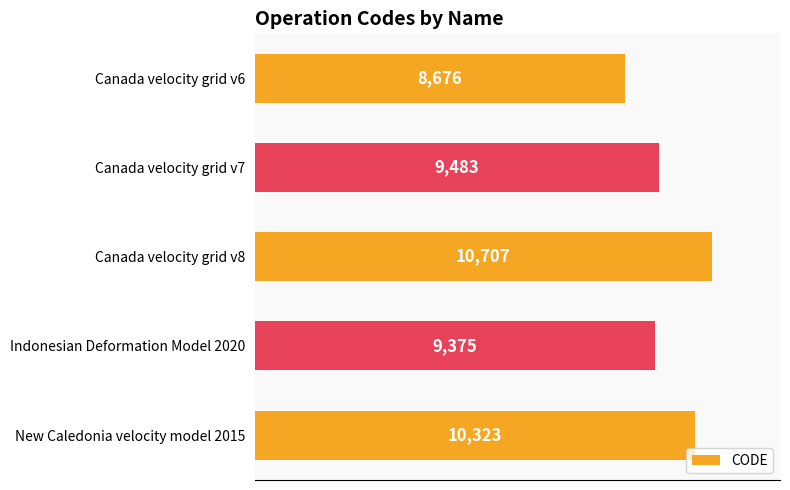

Reading top to bottom, transcribe all the data shown in this chart.

8676	9483	10707	9375	10323